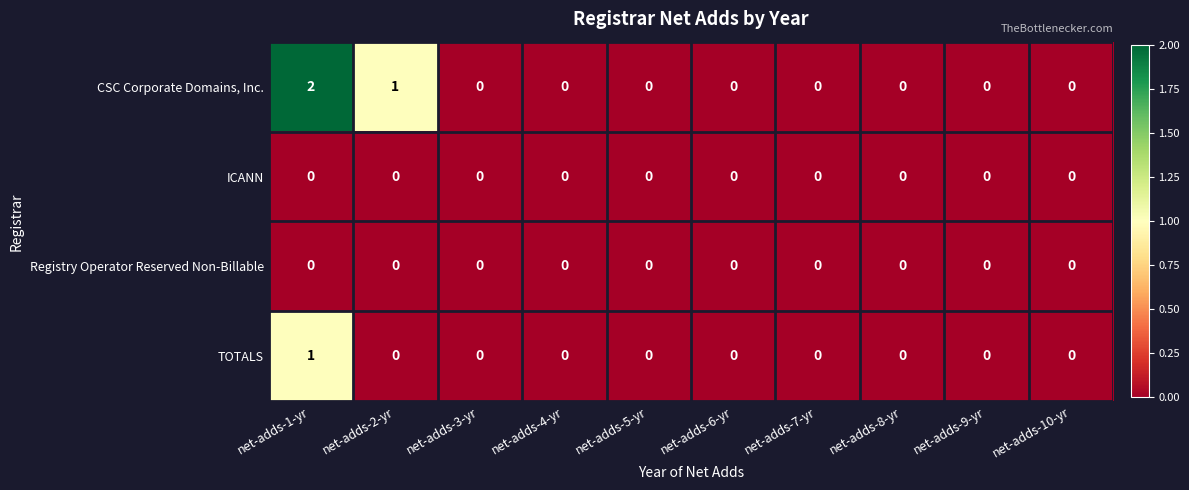

Is the value of ICANN at net-adds-7-yr greater than the value of TOTALS at net-adds-1-yr?

No